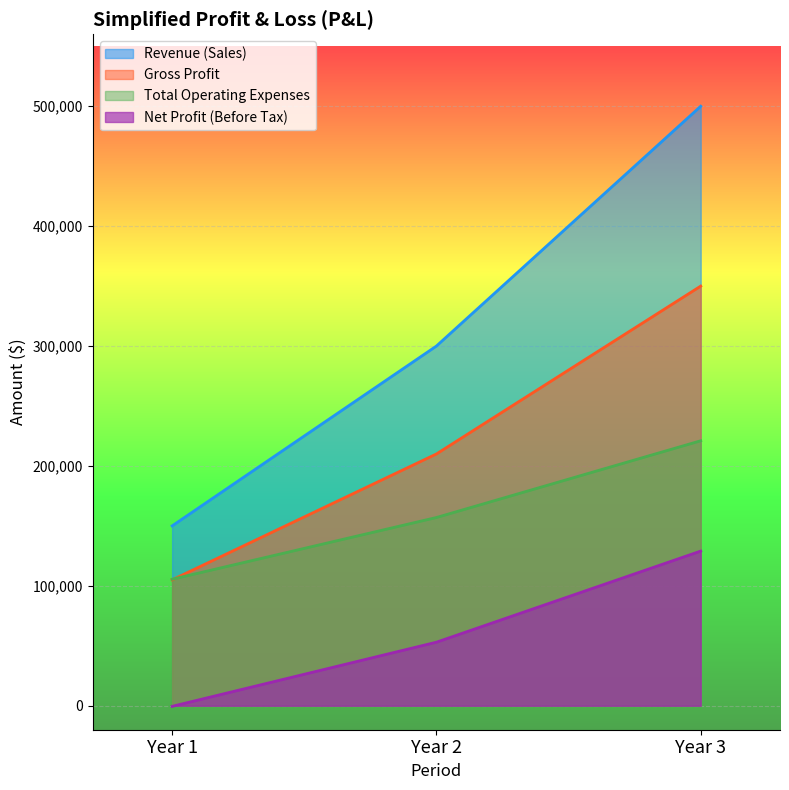

What is the maximum value shown in the chart?

500000